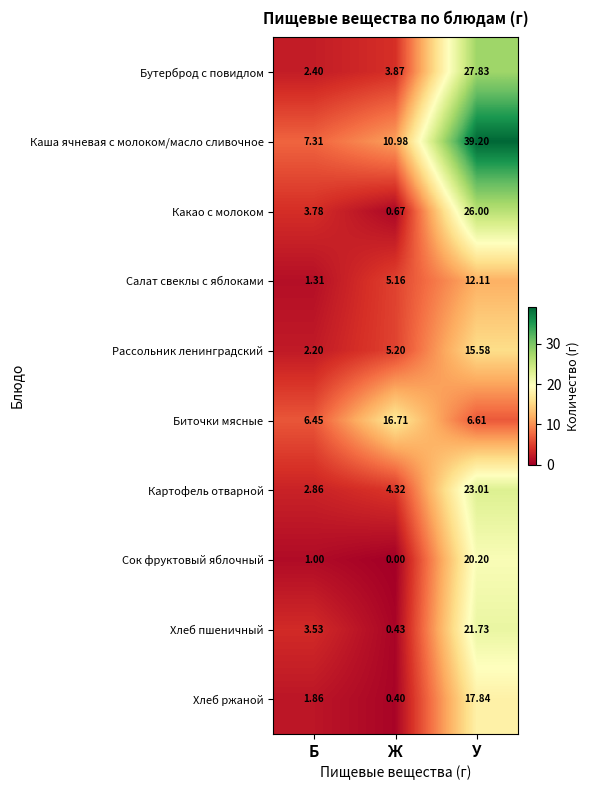

At which label does Картофель отварной first exceed 4?

Ж